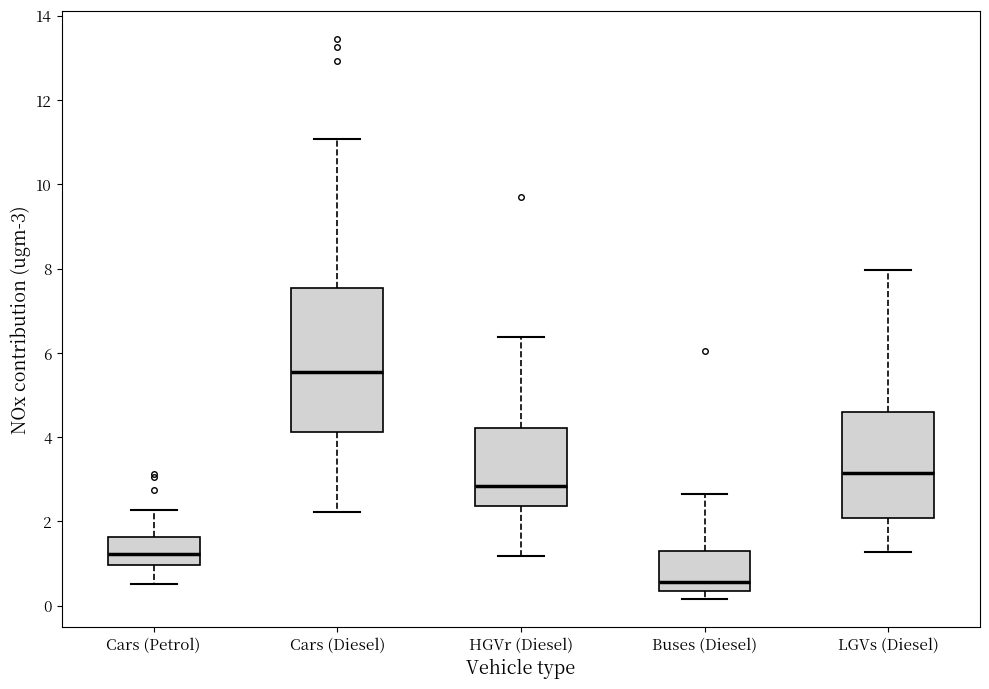

Where does the lower whisker of the box for HGVr (Diesel) end on the y-axis? The values are not printed on the chart, so give them approximately, as read against the axis.

1.2